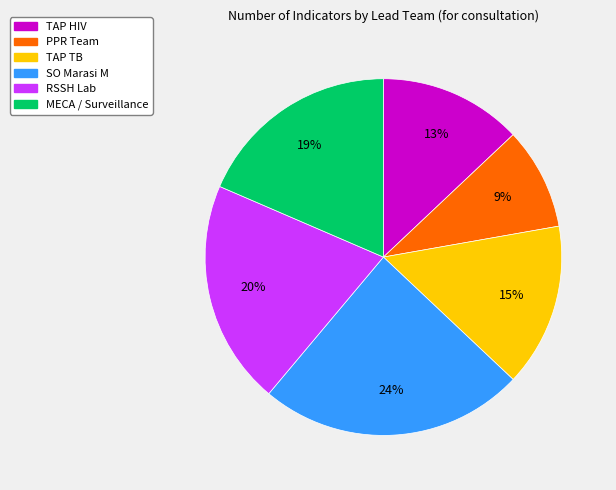

Does TAP TB account for over 50% of the chart?

No